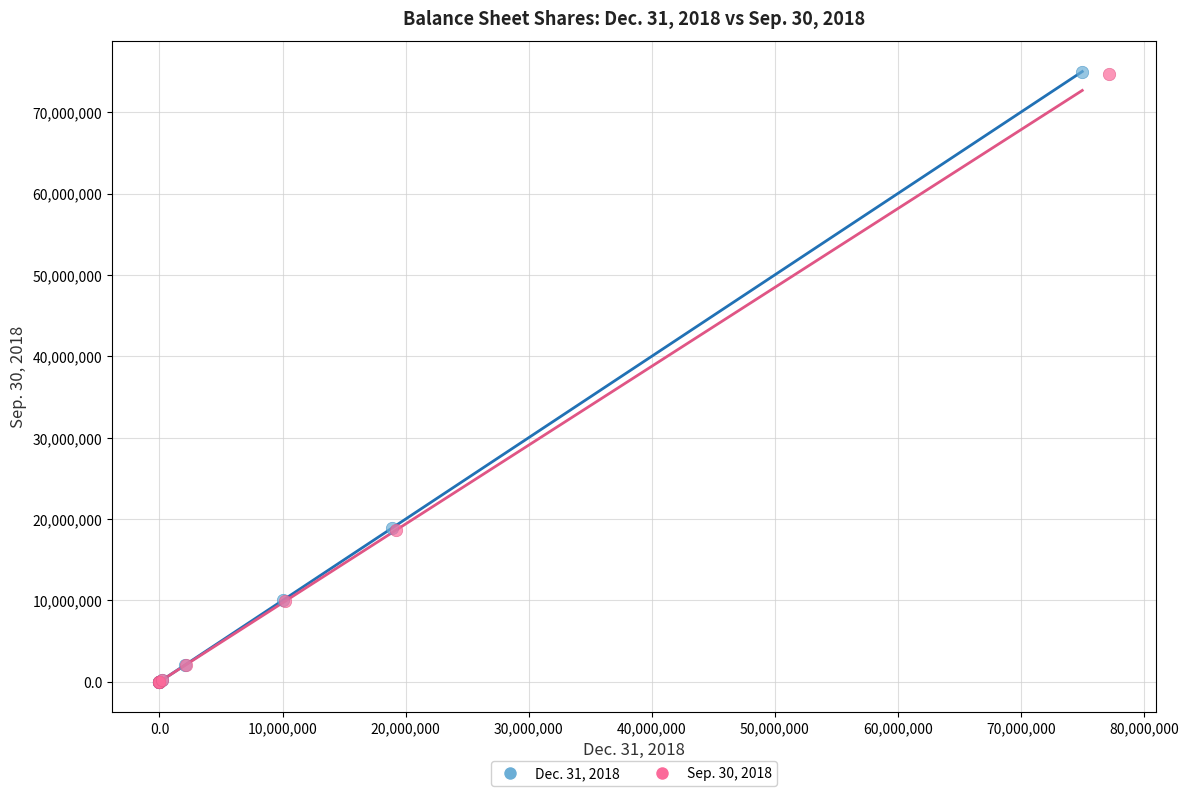

What are all the series names shown in the legend?

Dec. 31, 2018, Sep. 30, 2018